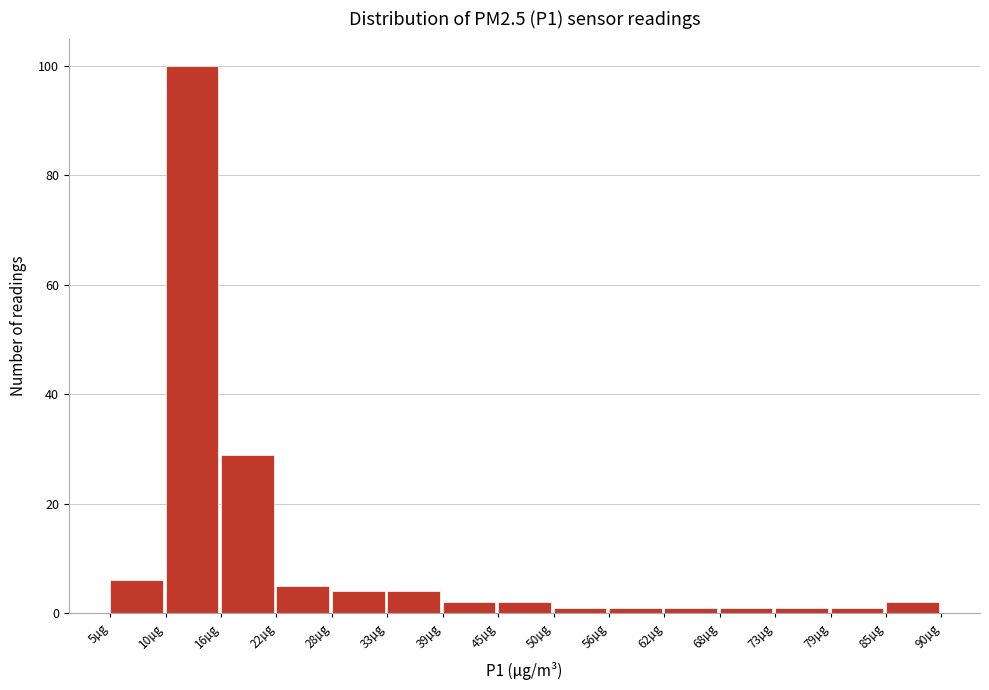

Reading left to right, transcribe this chart: for each bar, give the range it covers on the x-axis and its height. Neither the bar edges nor the heights are printed on the chart, so give them approximately, as read against the axes.

4.8 to 10.5: 6
10.5 to 16.2: 100
16.2 to 21.9: 30
21.9 to 27.6: 6
27.6 to 33.3: 4
33.3 to 39.0: 4
39.0 to 44.7: 2
44.7 to 50.4: 2
50.4 to 56.1: under 2
56.1 to 61.8: under 2
61.8 to 67.5: under 2
67.5 to 73.2: under 2
73.2 to 78.9: under 2
78.9 to 84.6: under 2
84.6 to 90.3: 2